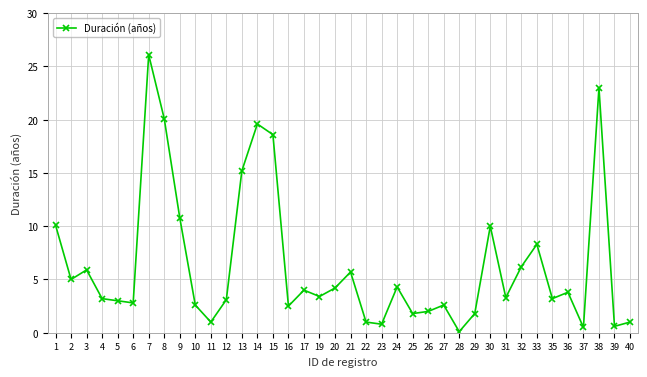

How many data points does each series have?

38